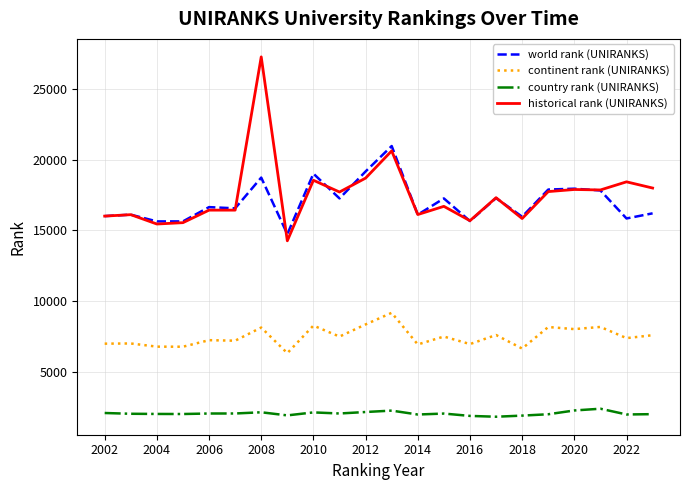

True or false: country rank (UNIRANKS) has more than 0 interior local peaks.

True